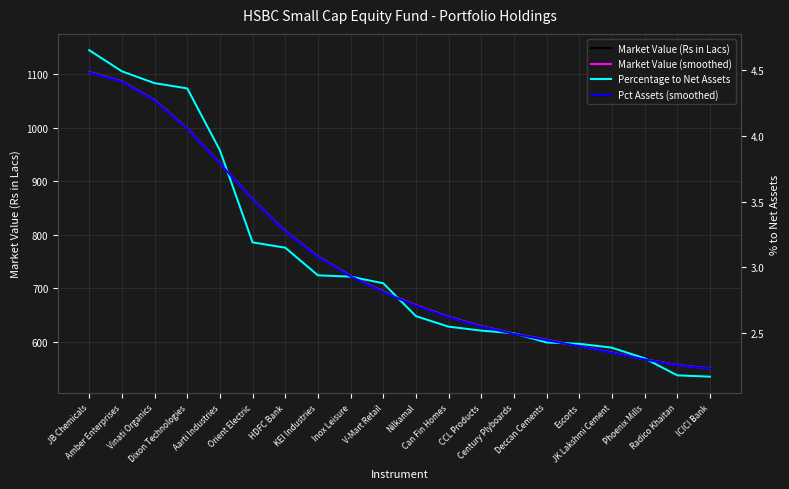

How many distinct data groups are displayed?

4